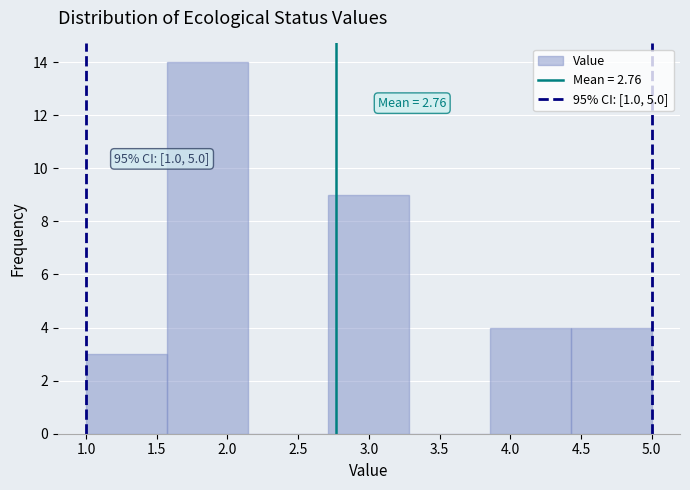

Which range on the x-axis has the tallest bar?

1.55 to 2.15